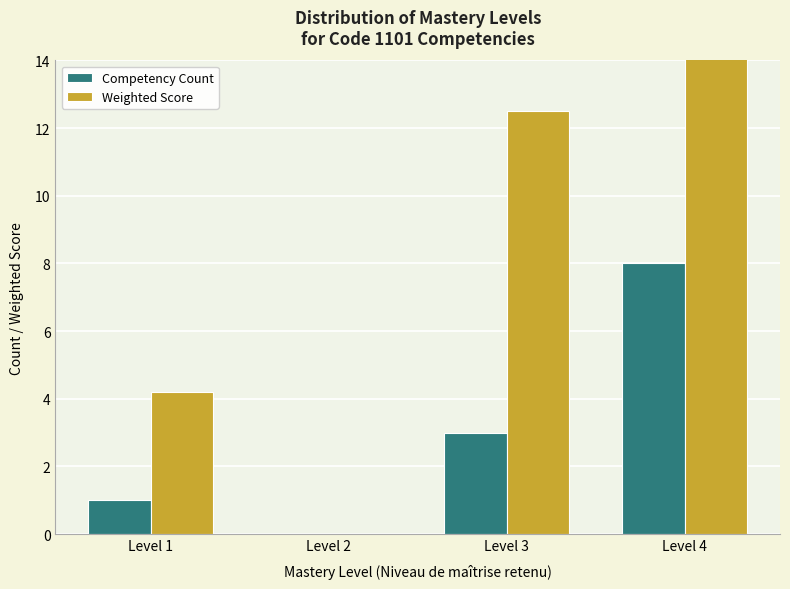

Reading right to left, transcribe all the data shown in this chart.

Competency Count: Level 4=8.0	Level 3=3.0	Level 2=0.0	Level 1=1.0
Weighted Score: Level 4=33.3	Level 3=12.5	Level 2=0.0	Level 1=4.2